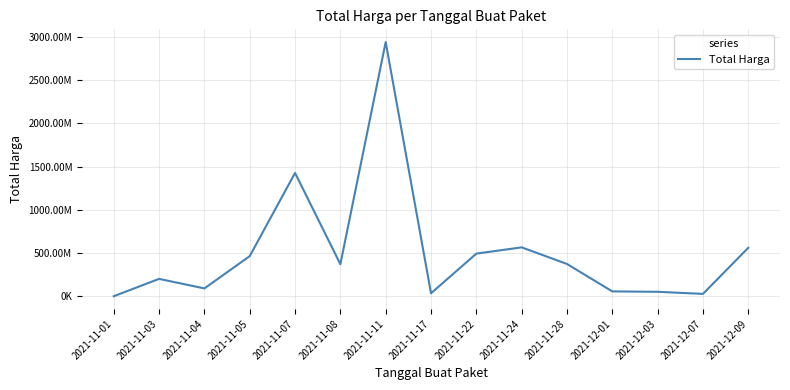

What is the label of the 14th point from the left?

2021-12-07